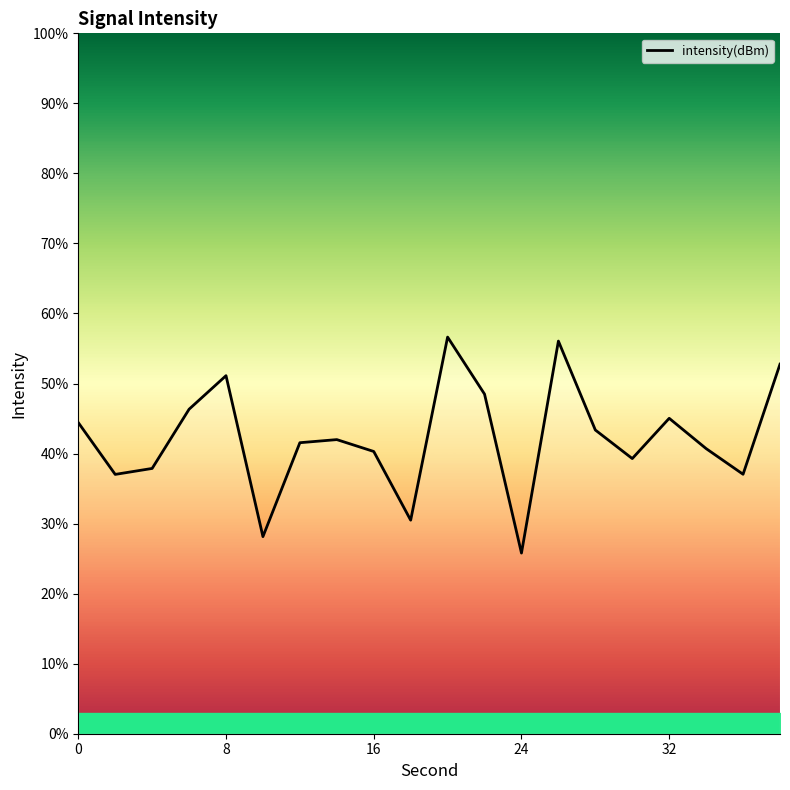

What is the difference between the maximum and minimum values?

30.8